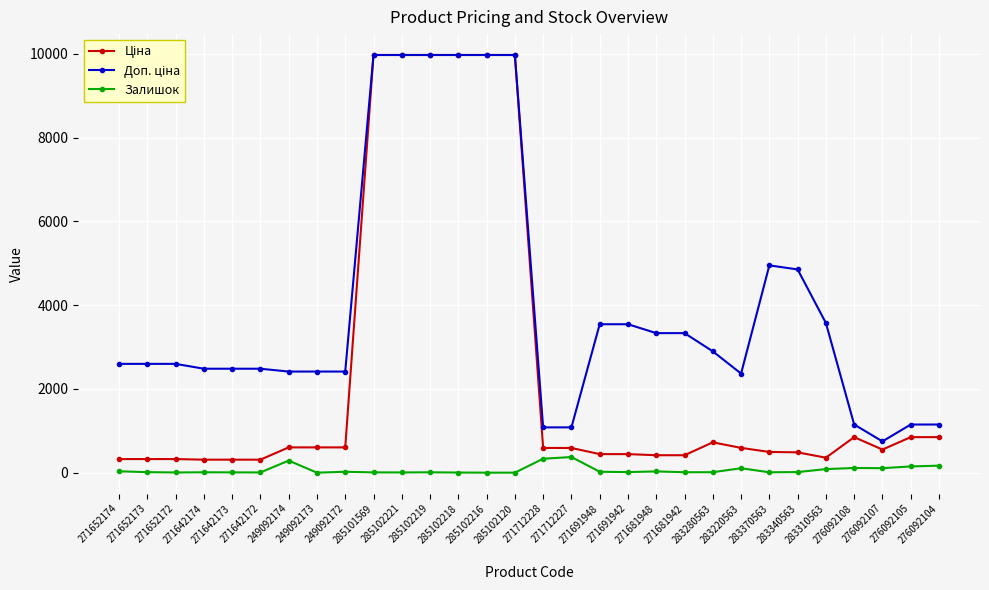

Read the Залишок value at 285101569.

7.0